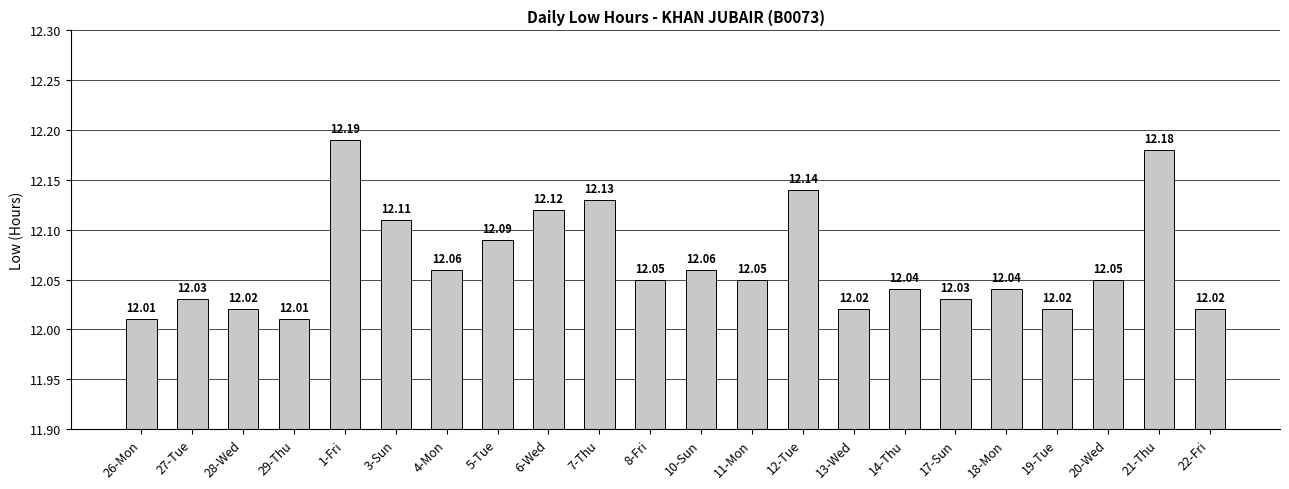

Does the chart contain stacked bars?

No